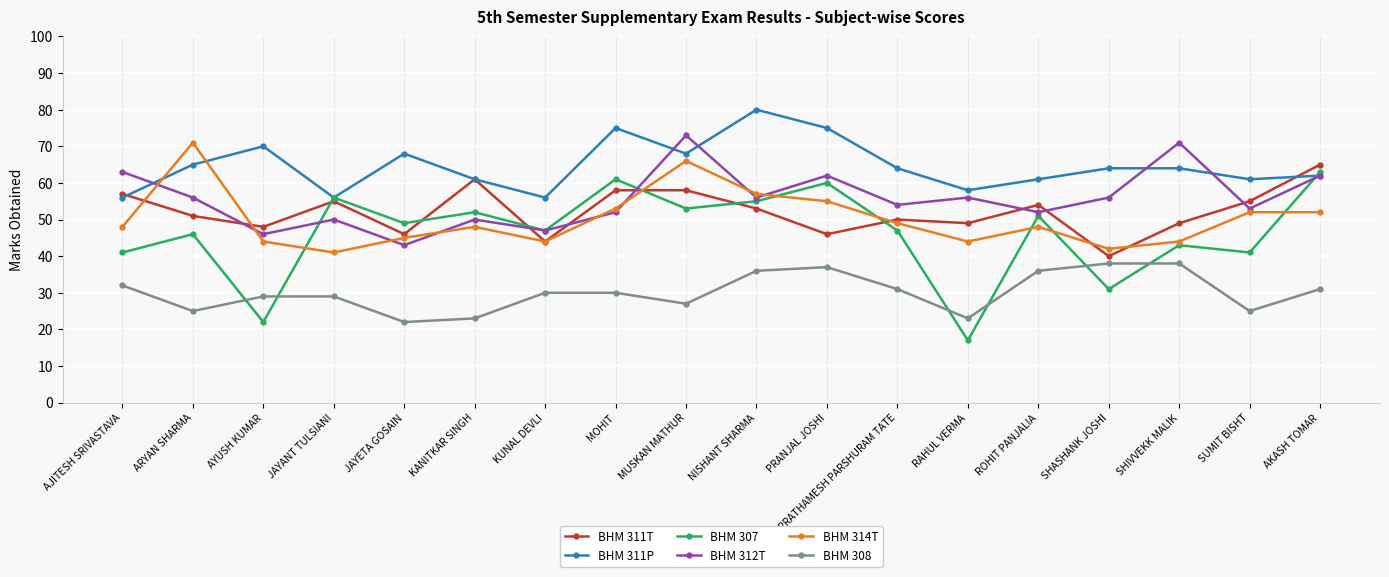

What is the sum of all BHM 311P values?

1164